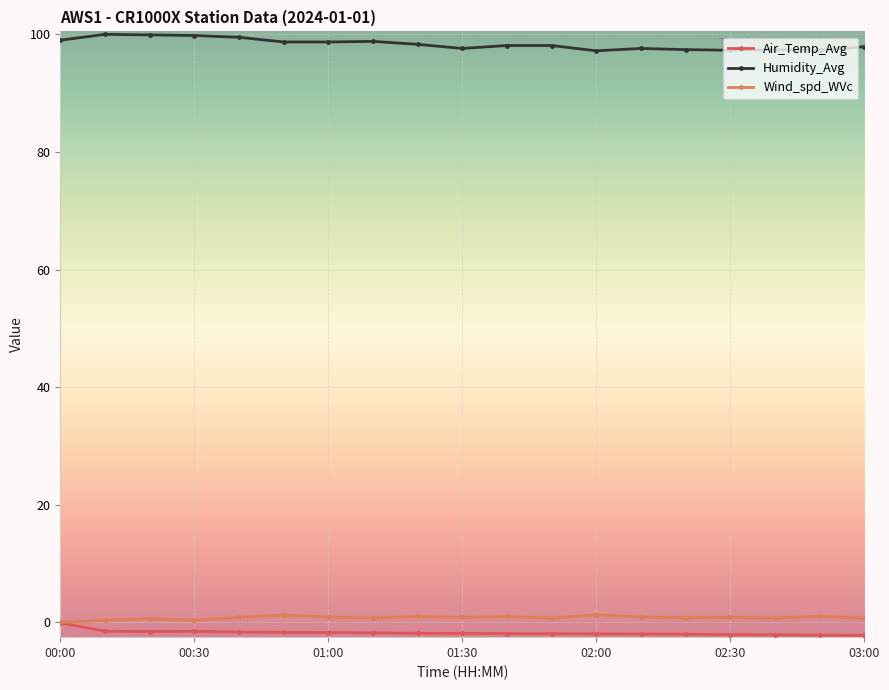

True or false: Humidity_Avg and Wind_spd_WVc cross at least once.

False